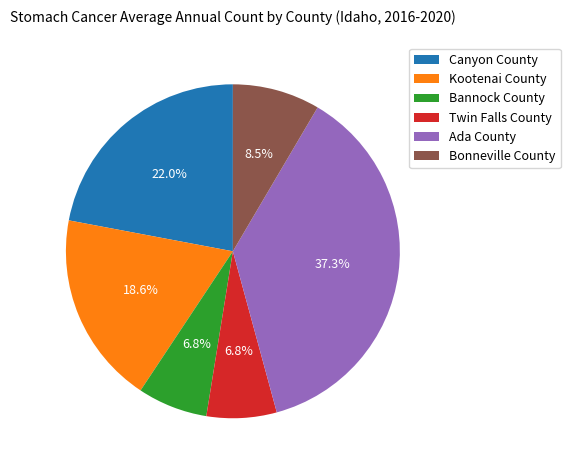

Is Bannock County the majority of the pie?

No